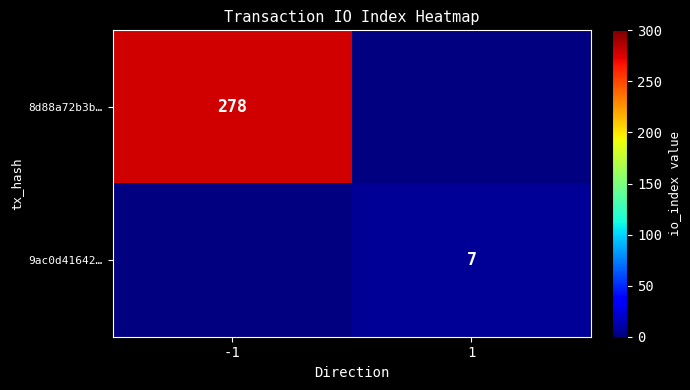

True or false: 9ac0d41642… has a value of 7 at 1.

True